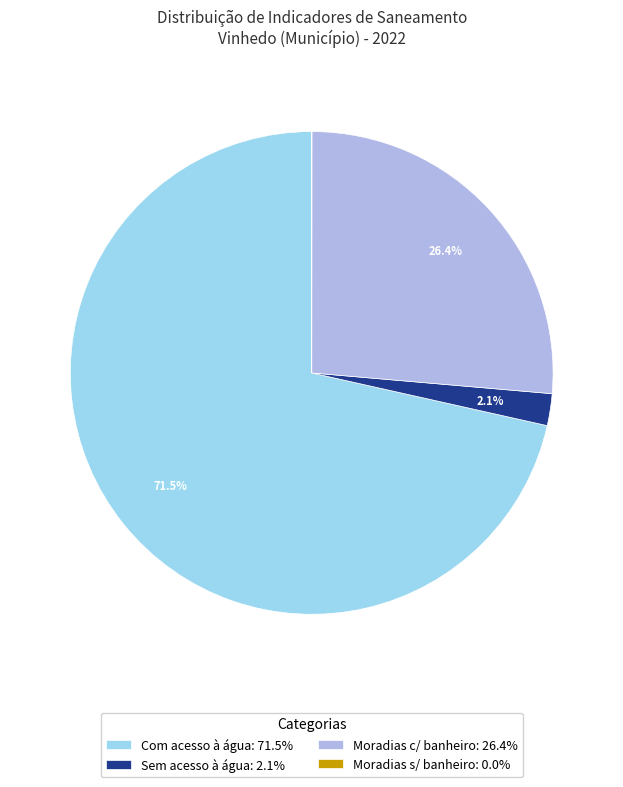

Is the sum of Sem acesso à água: 2.1% and Com acesso à água: 71.5% greater than half?

Yes